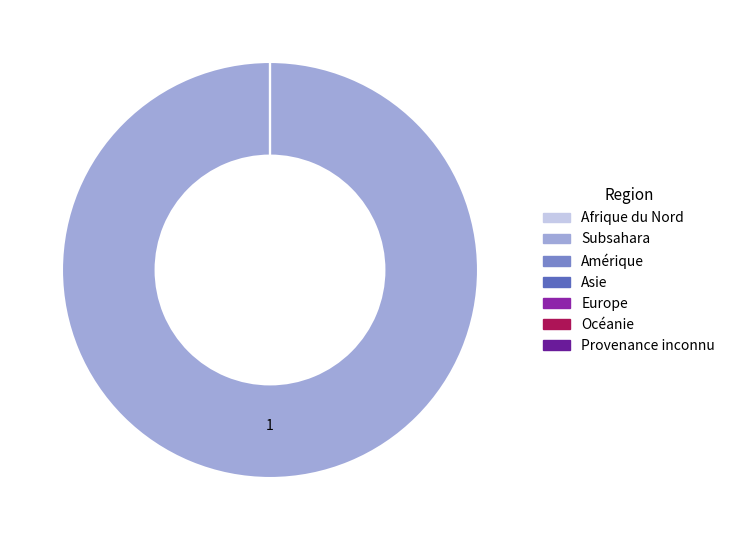

The Europe slice represents 0% of the pie. True or false?

True